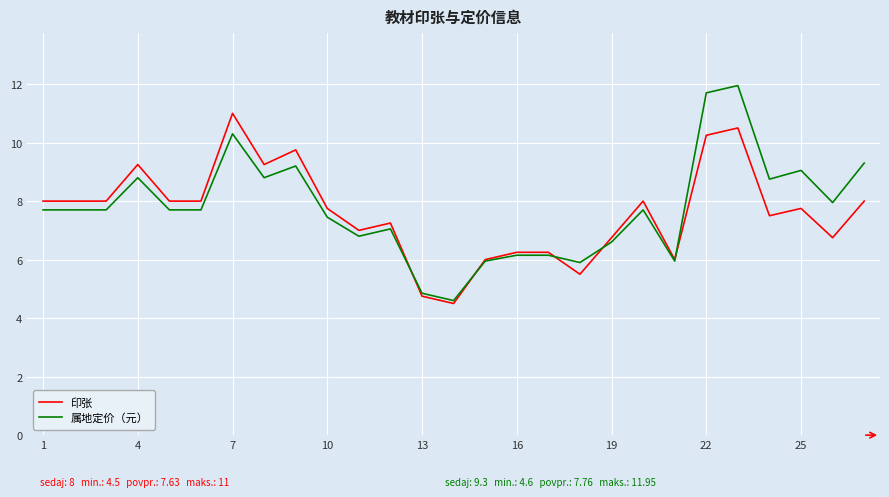

Which series has the largest range (max minus min)?

属地定价（元）